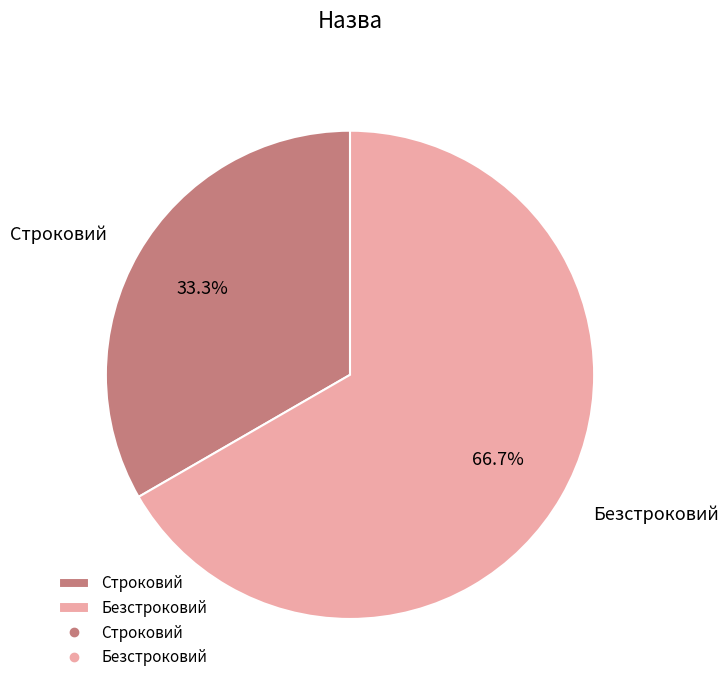

Does Строковий represent more than half of the total?

No